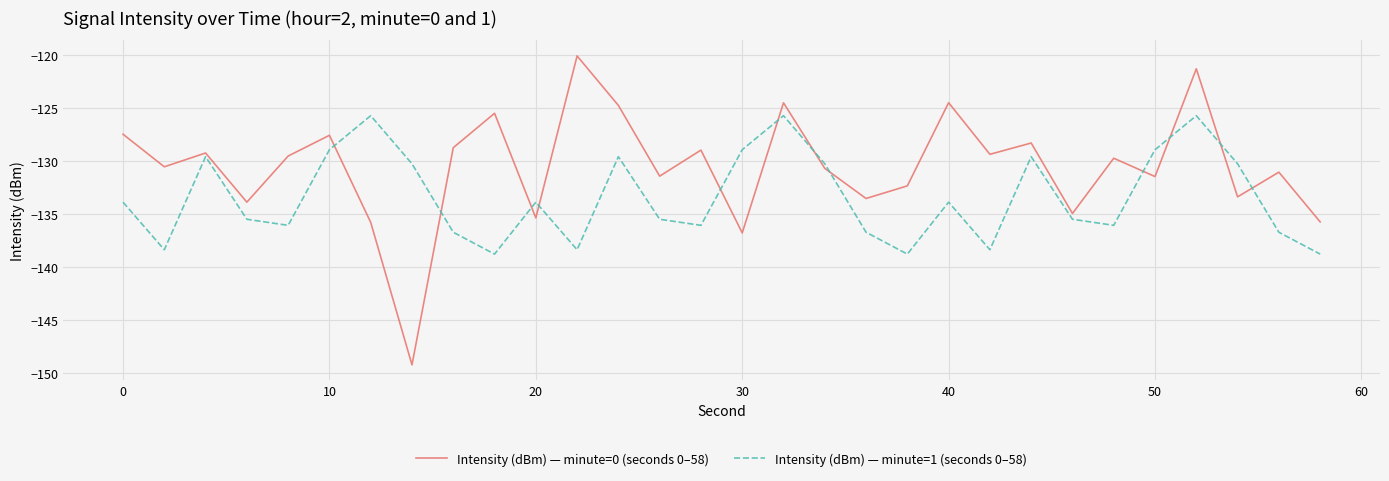

What is the difference between the second highest and second lowest values in the Intensity (dBm) — minute=0 (seconds 0–58) series?

15.5